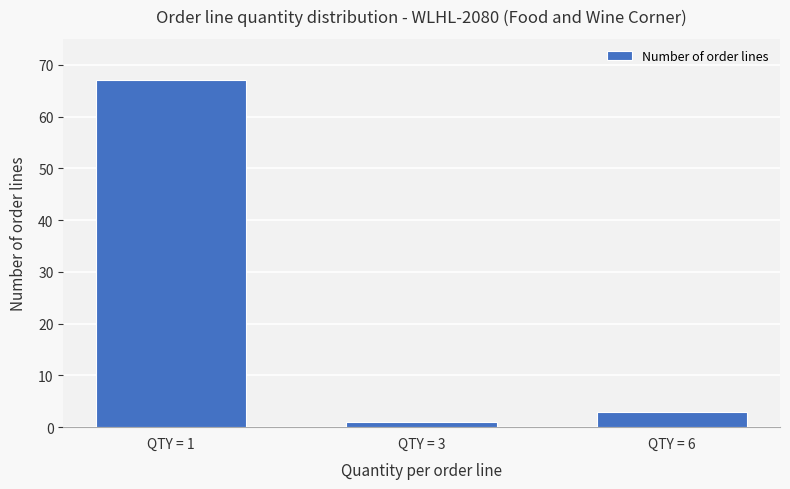

List the labels in order of value, smallest first.

QTY = 3, QTY = 6, QTY = 1